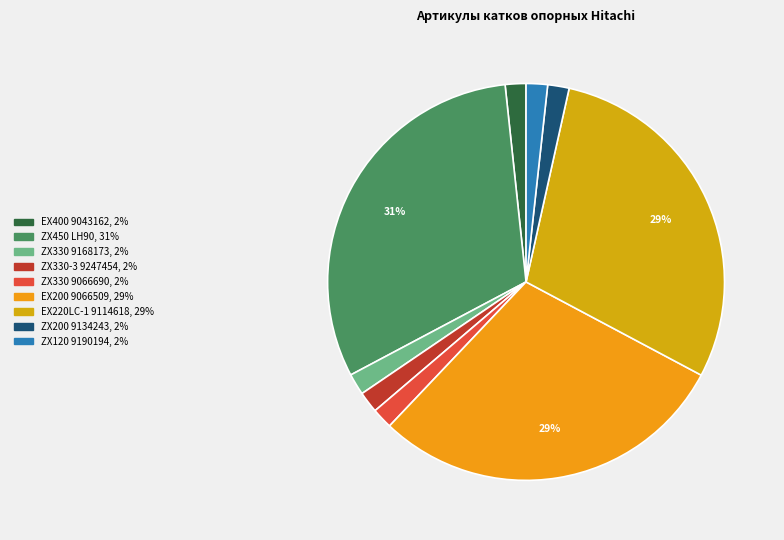

Do EX200 9066509 and EX400 9043162 together represent more than half of the pie?

No